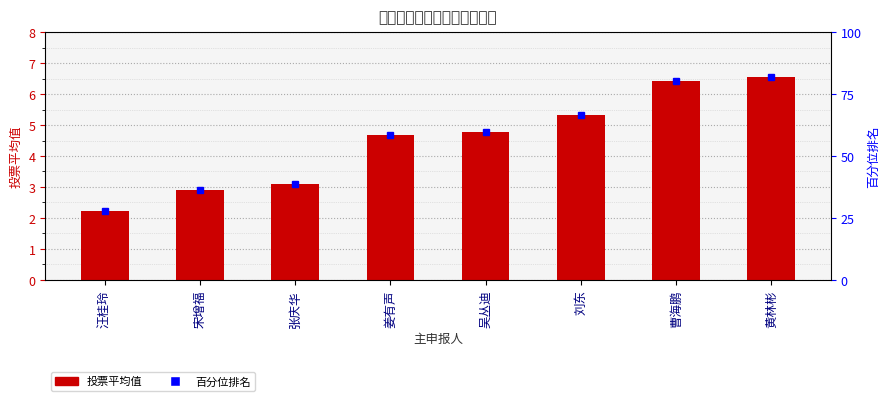

Reading left to right, extract all data points from this chart.

2.2	2.9	3.1	4.7	4.8	5.3	6.4	6.6